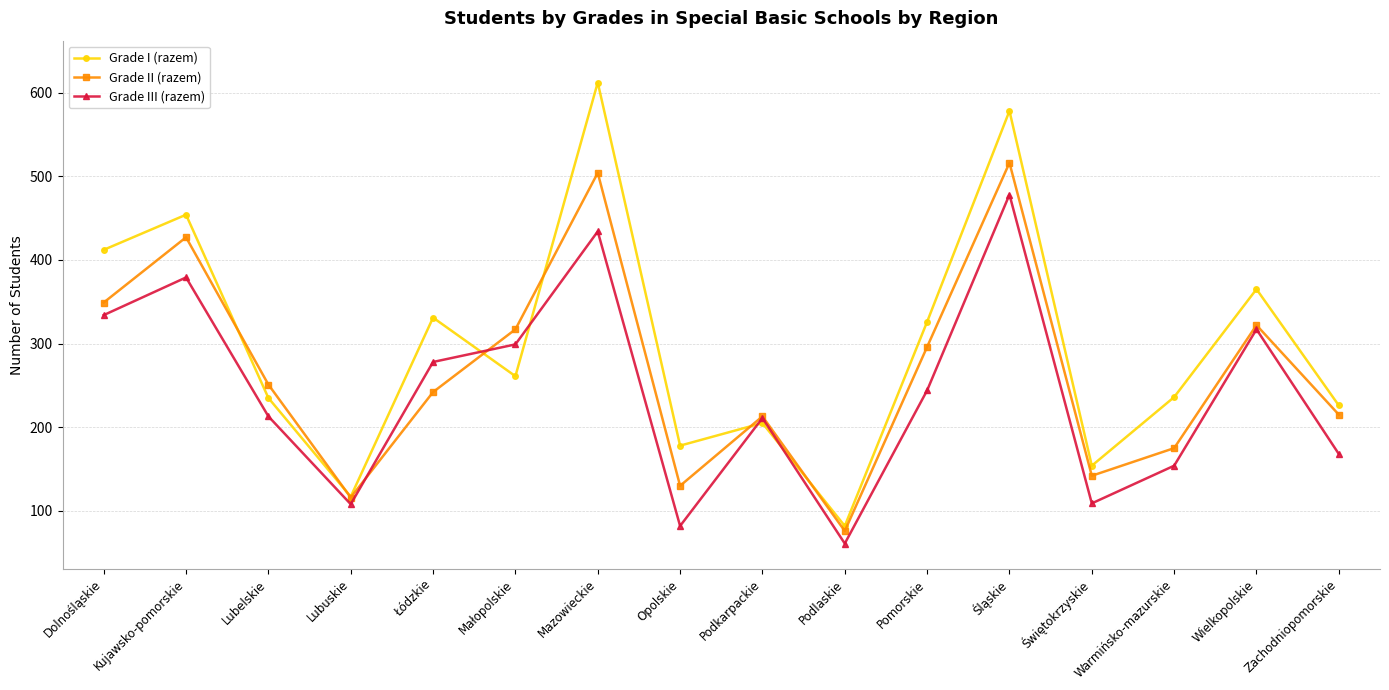

True or false: Grade II (razem) and Grade I (razem) cross at least once.

True